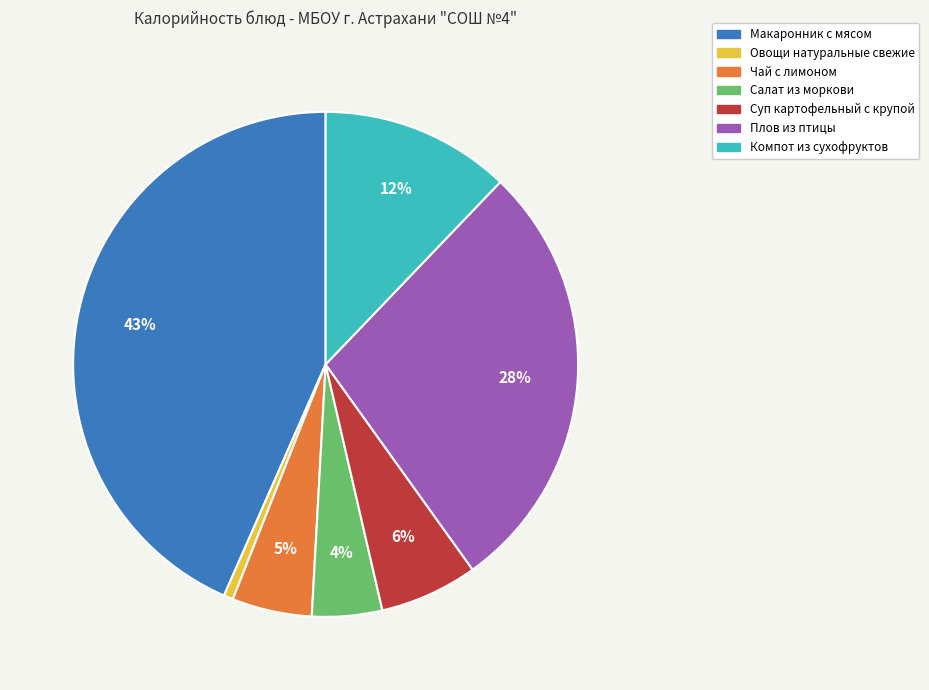

Count the number of slices in the pie.

7